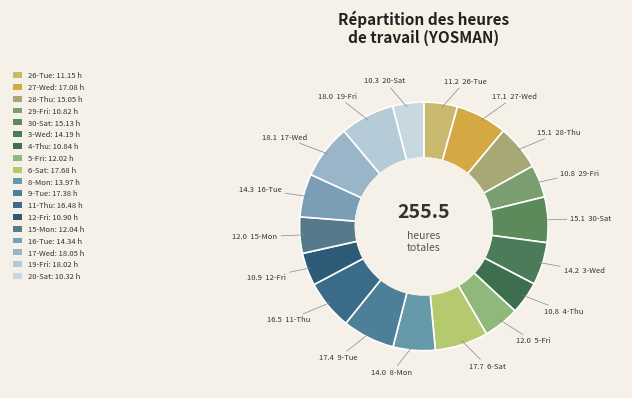

To the nearest percent, what percentage of the pie is 17-Wed?

7%